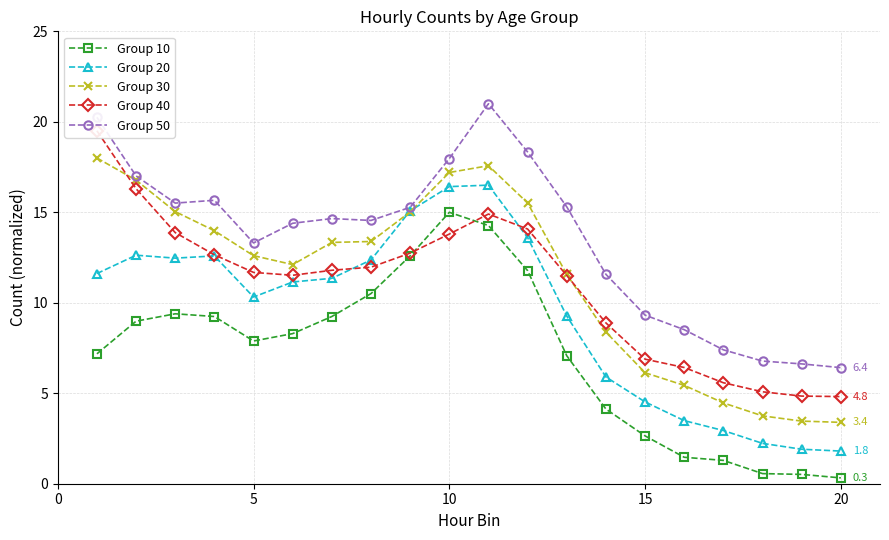

True or false: Group 10 and Group 30 intersect in this chart.

False